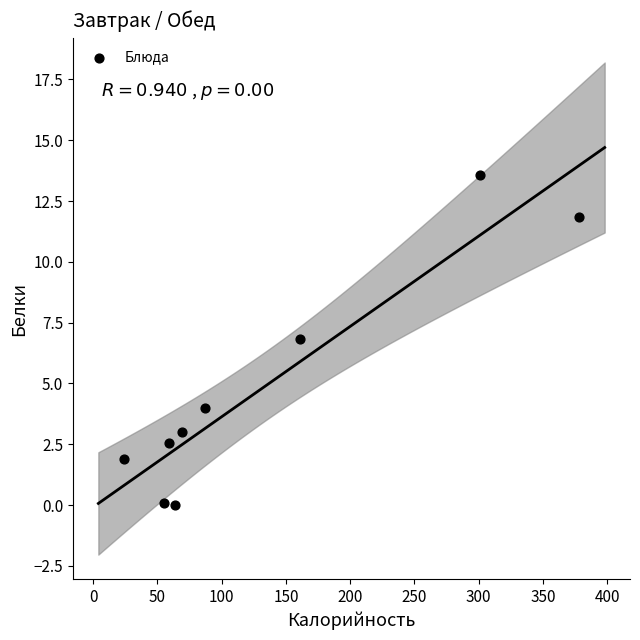

What is the average Y value?

4.9